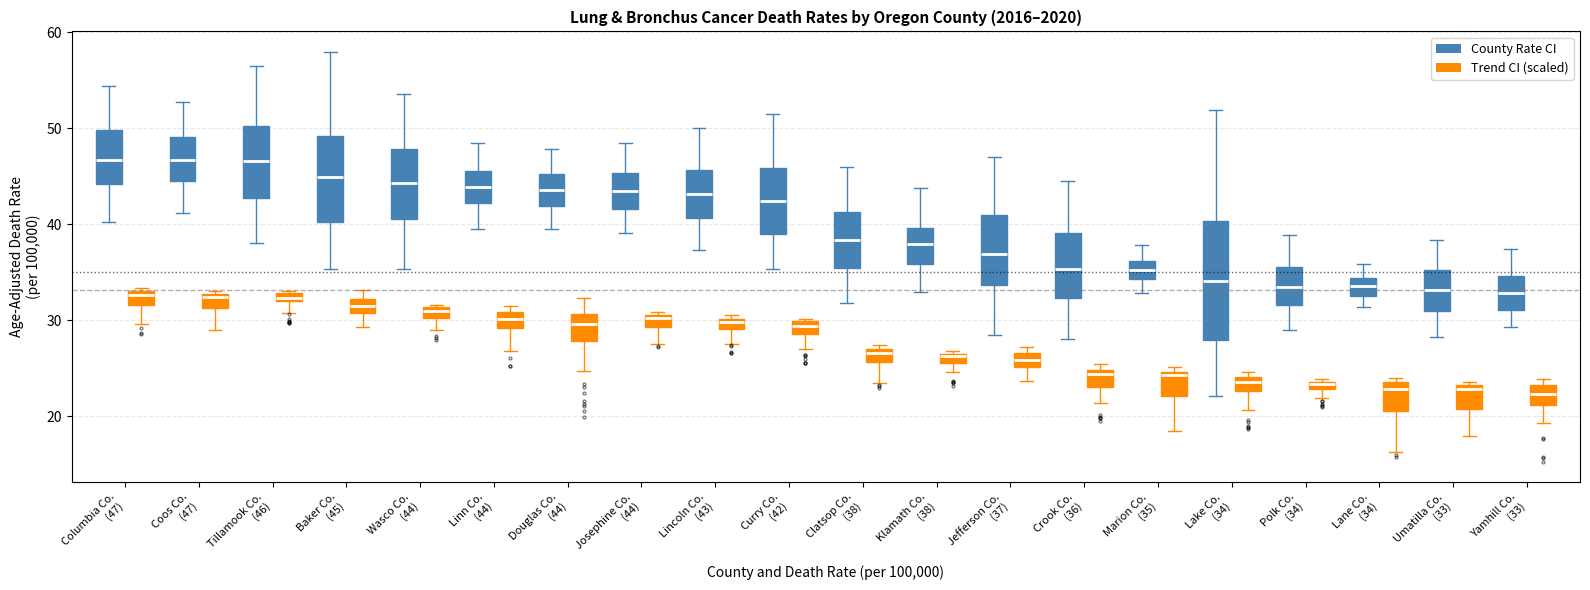

Where does the lower whisker of the box for Josephine Co. (44) (County Rate CI) end on the y-axis? The values are not printed on the chart, so give them approximately, as read against the axis.

39